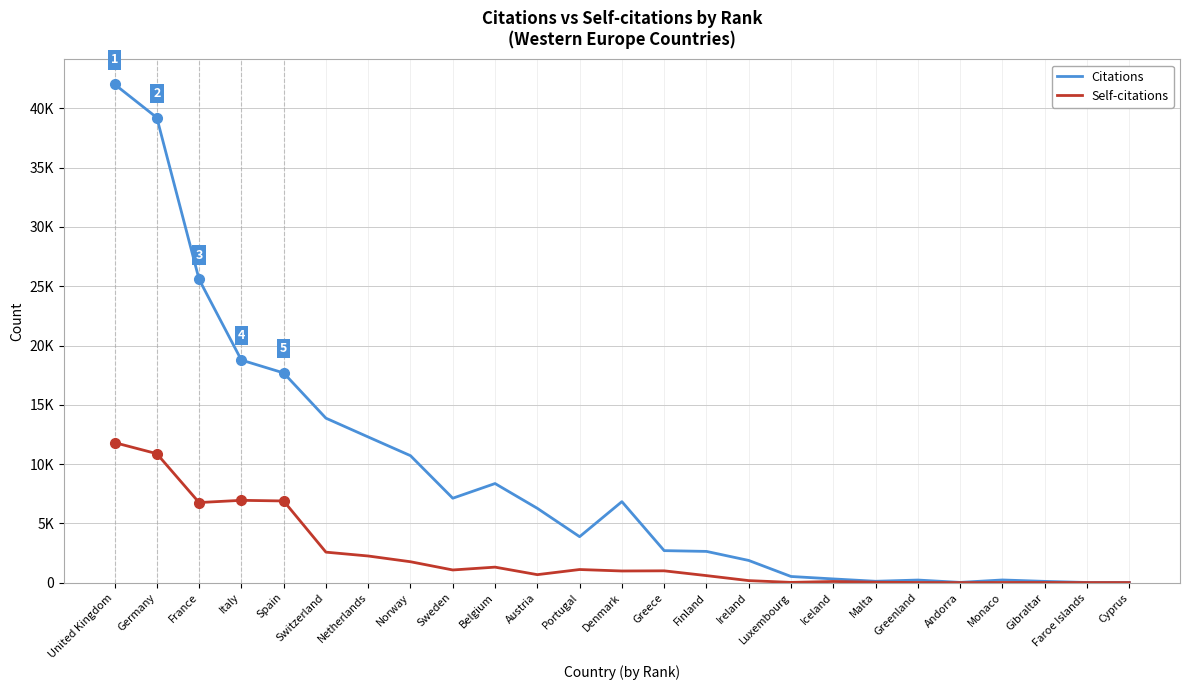

What is the difference between the highest and lowest values at Belgium?

7052